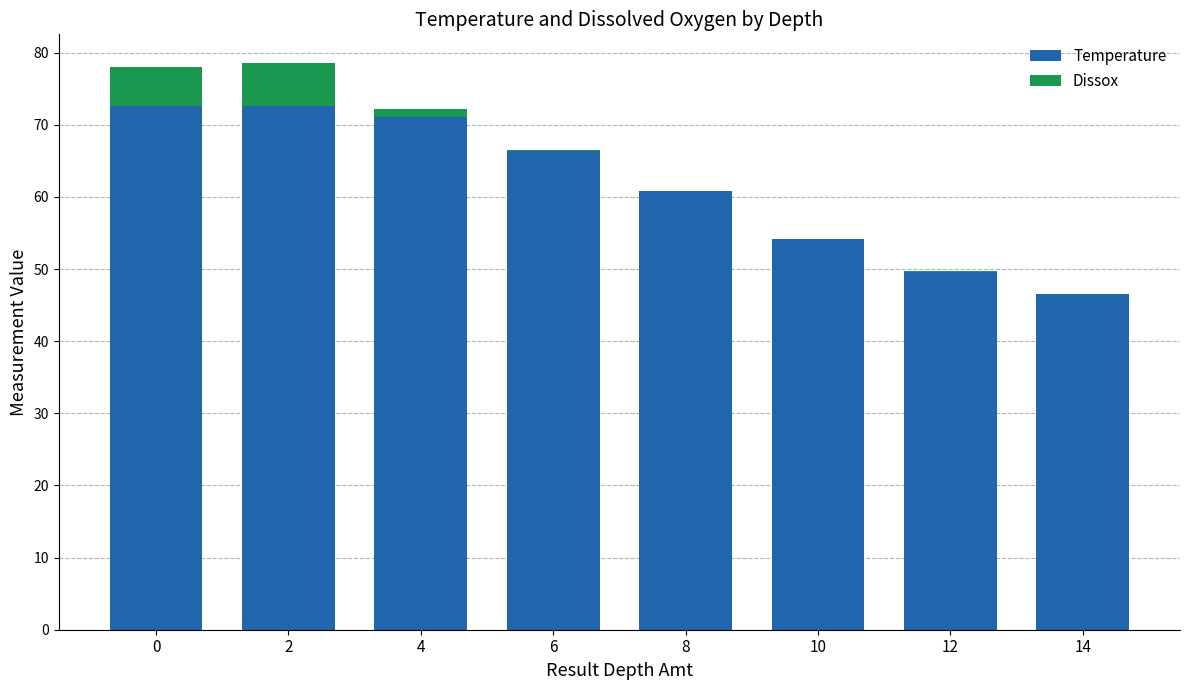

Does the chart contain stacked bars?

Yes